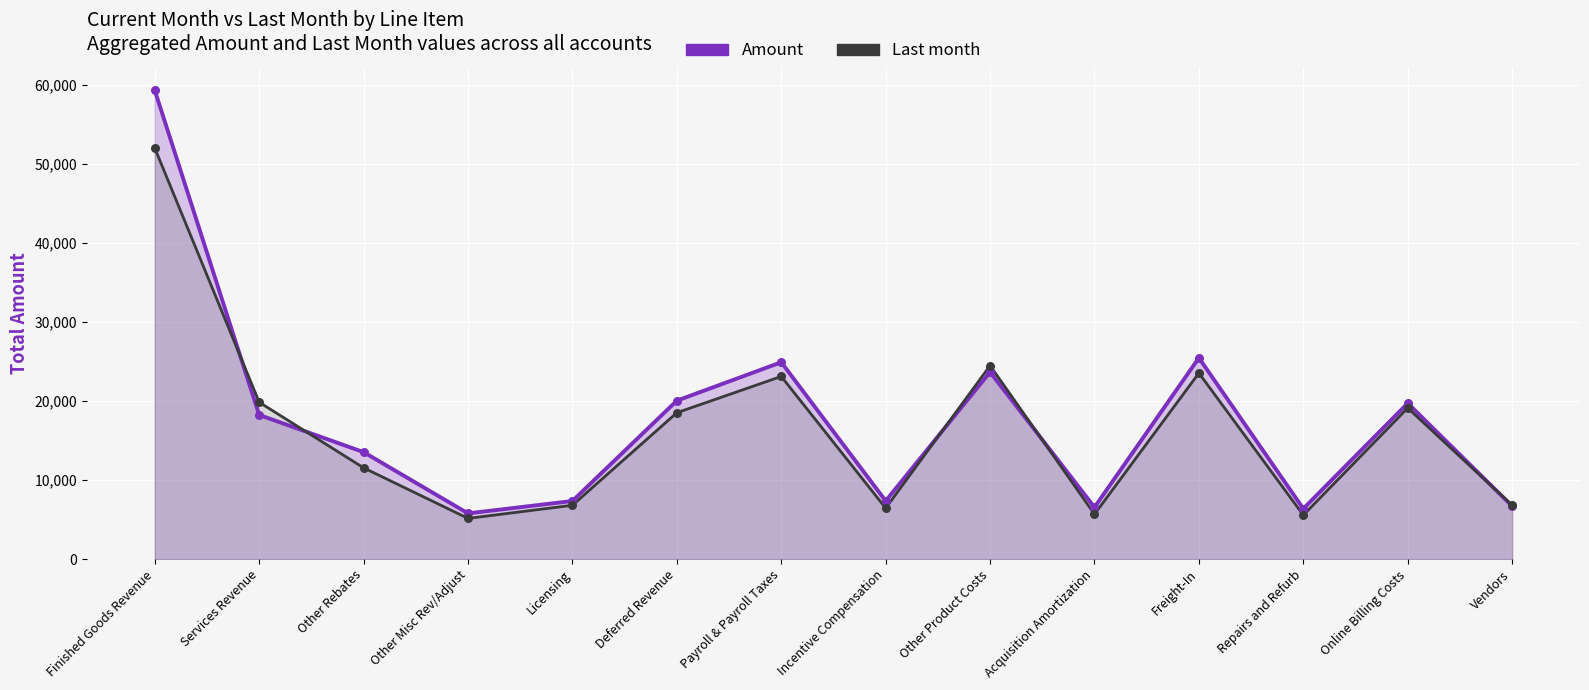

Which series has the largest total across all categories?

Amount